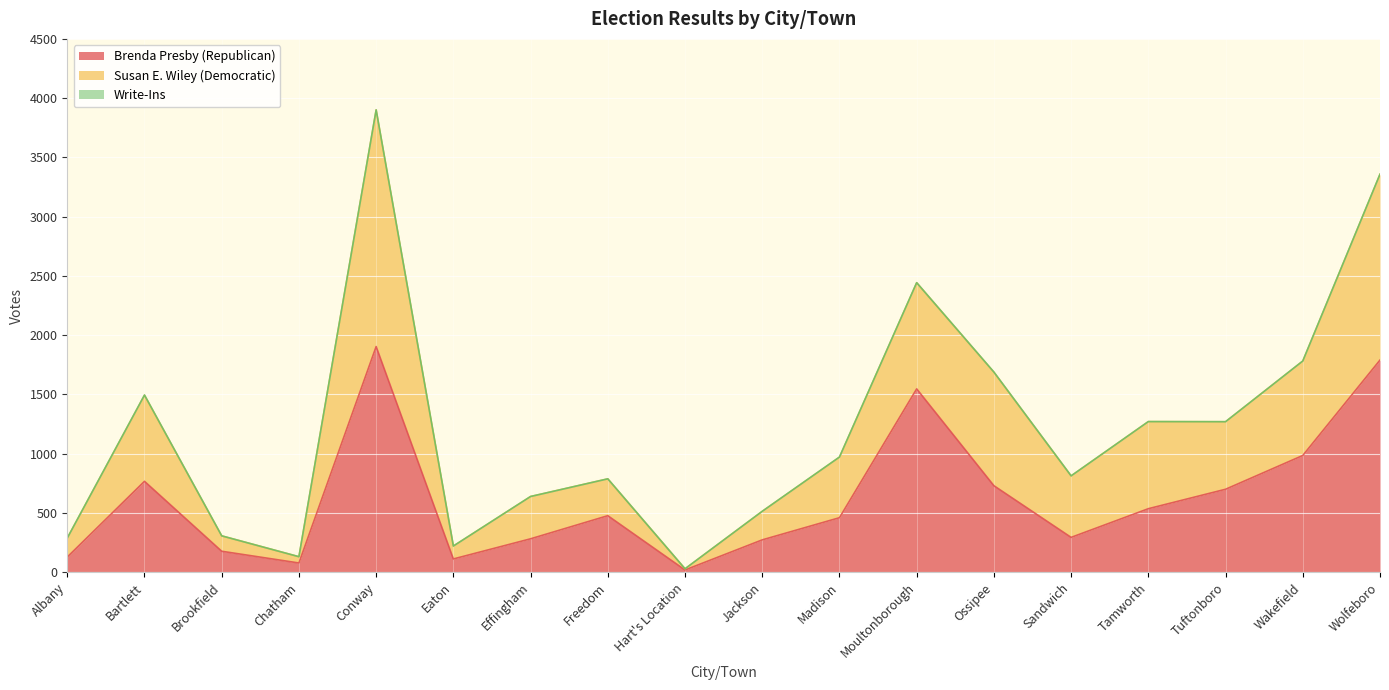

At which category is the sum across all series the highest?

Conway